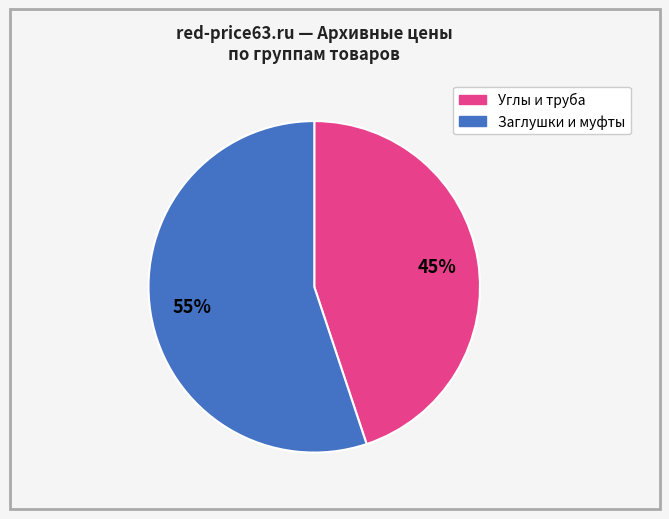

Is there any slice that represents more than half of the pie?

Yes